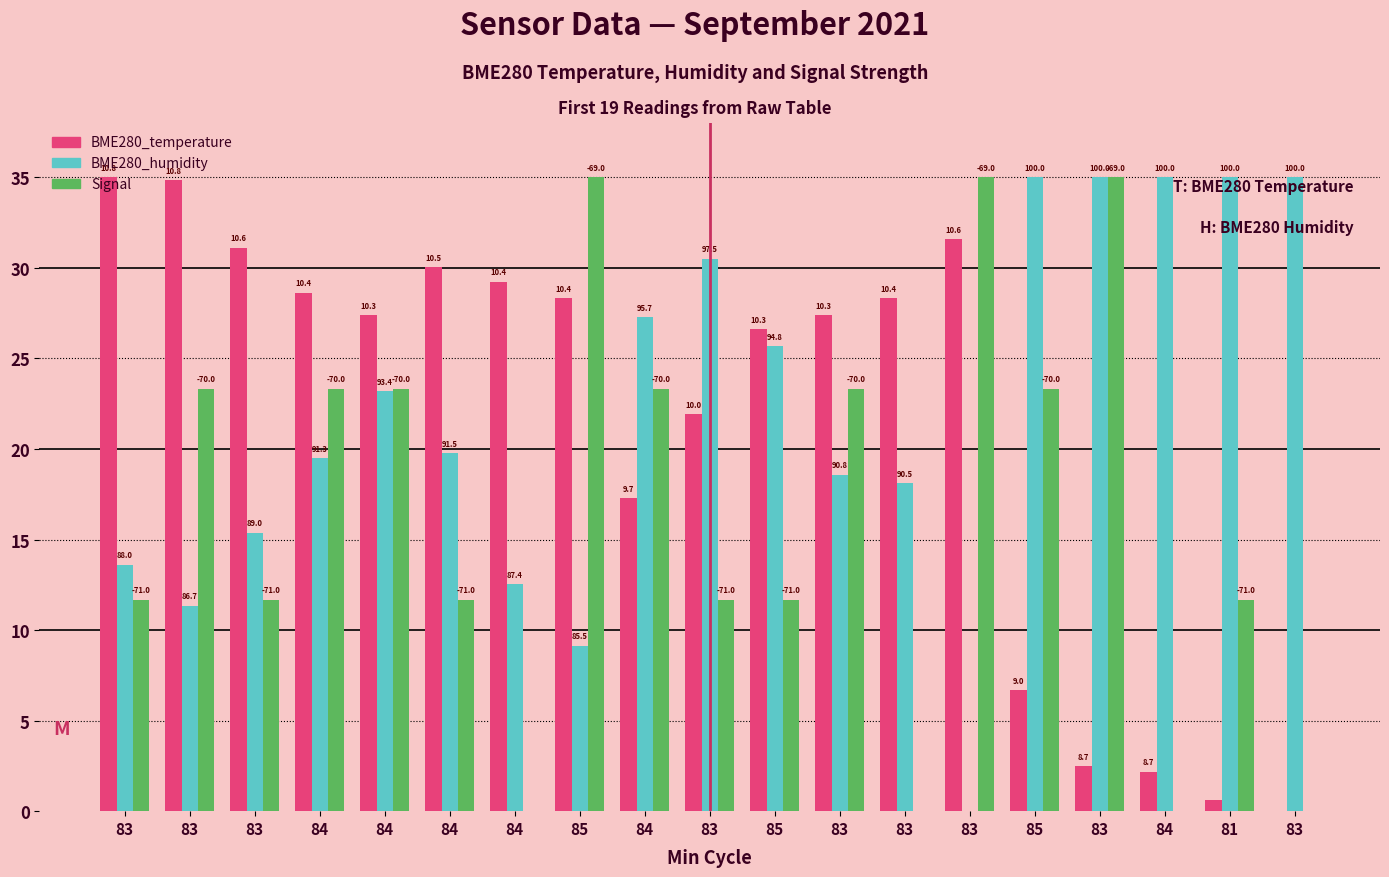

What are all the series names shown in the legend?

BME280_temperature, BME280_humidity, Signal